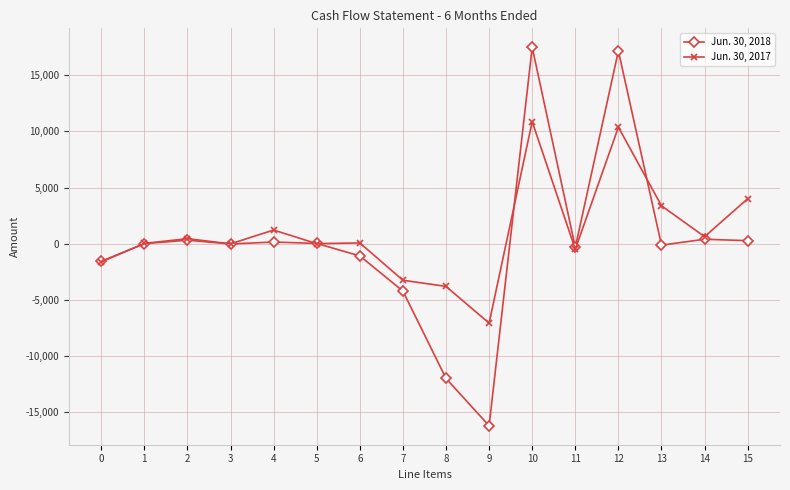

True or false: Jun. 30, 2017 has more than 0 interior local peaks.

True